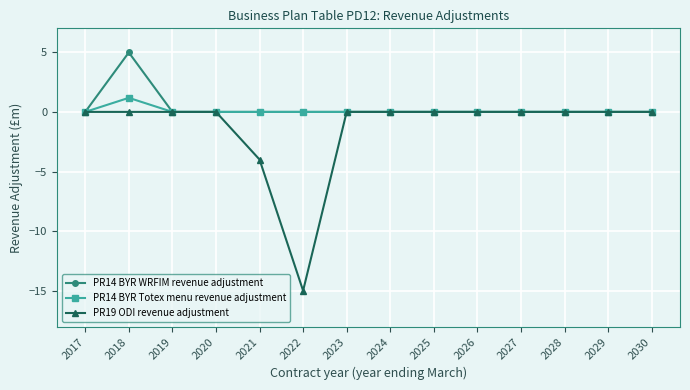

Reading right to left, transcribe all the data shown in this chart.

PR14 BYR WRFIM revenue adjustment: 2030=0.0	2029=0.0	2028=0.0	2027=0.0	2026=0.0	2025=0.0	2024=0.0	2023=0.0	2022=0.0	2021=0.0	2020=0.0	2019=0.0	2018=5.0	2017=0.0
PR14 BYR Totex menu revenue adjustment: 2030=0.0	2029=0.0	2028=0.0	2027=0.0	2026=0.0	2025=0.0	2024=0.0	2023=0.0	2022=0.0	2021=0.0	2020=0.0	2019=0.0	2018=1.2	2017=0.0
PR19 ODI revenue adjustment: 2030=0.0	2029=0.0	2028=0.0	2027=0.0	2026=0.0	2025=0.0	2024=0.0	2023=0.0	2022=-15.0	2021=-4.0	2020=0.0	2019=0.0	2018=0.0	2017=0.0